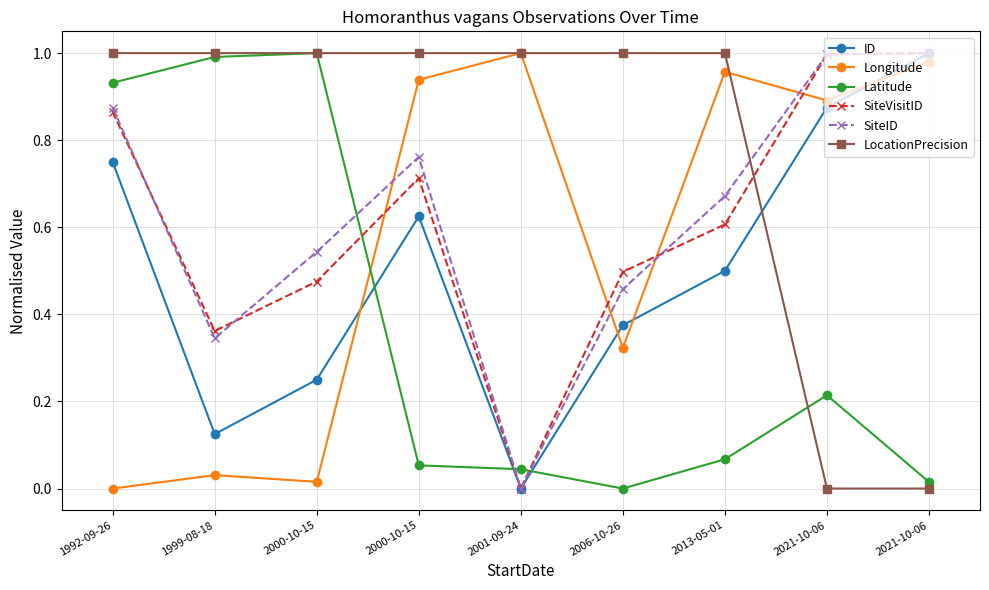

What is the spread (max minus min) of values at 2006-10-26?

1.0